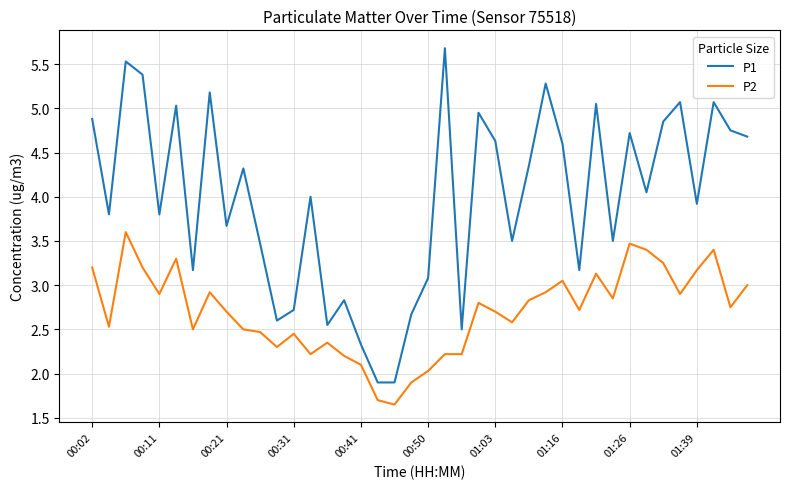

List the series in order of their peak value, highest first.

P1, P2